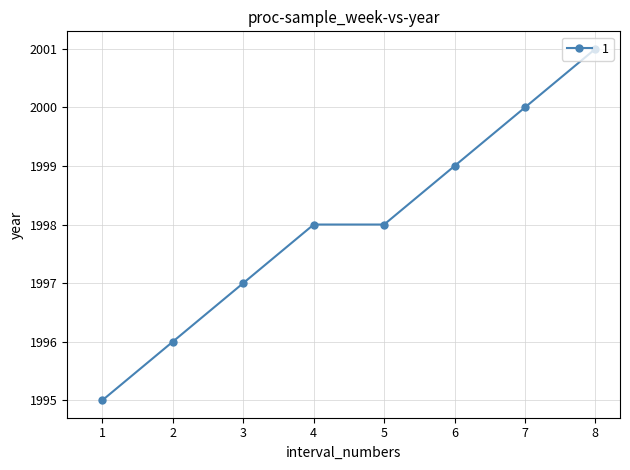

True or false: there are more than 2 points higher than both neighbors.

False